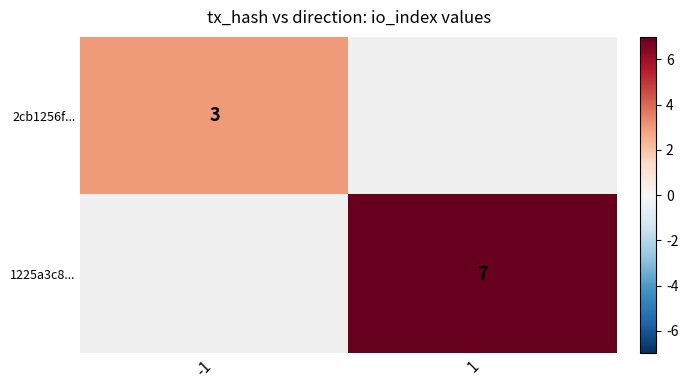

True or false: 2cb1256f... has a value of 2 at -1.

False